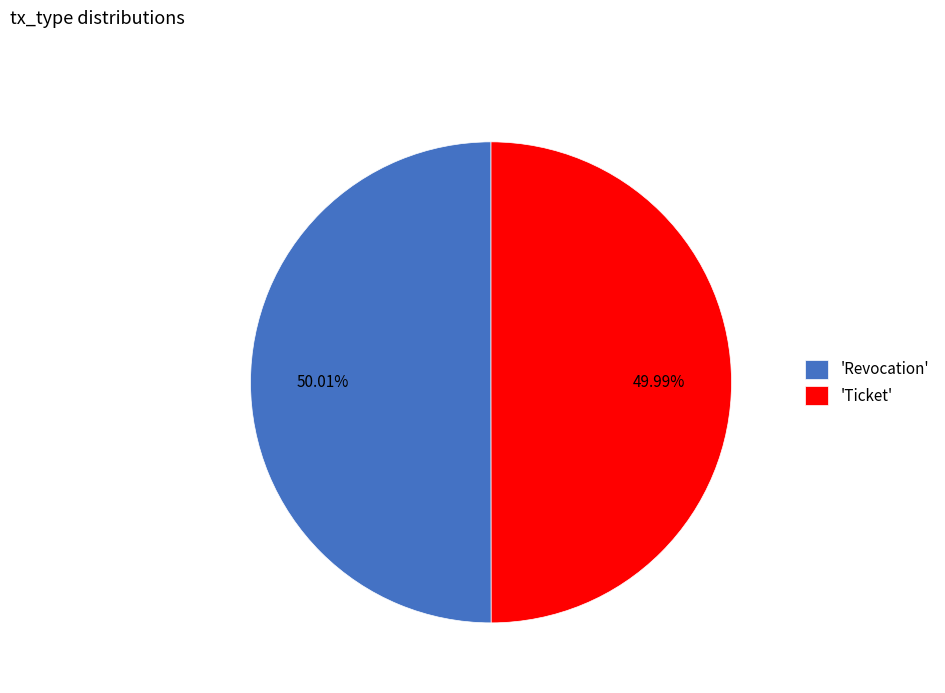

Do 'Revocation' and 'Ticket' together represent more than half of the pie?

Yes